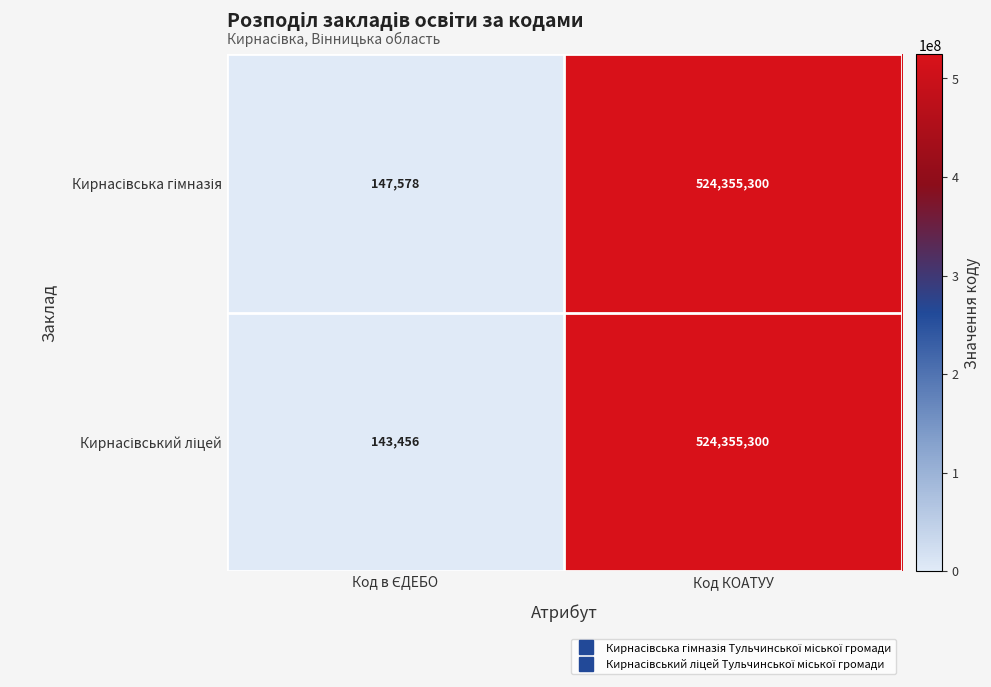

Which label corresponds to the largest value in the chart?

Код КОАТУУ